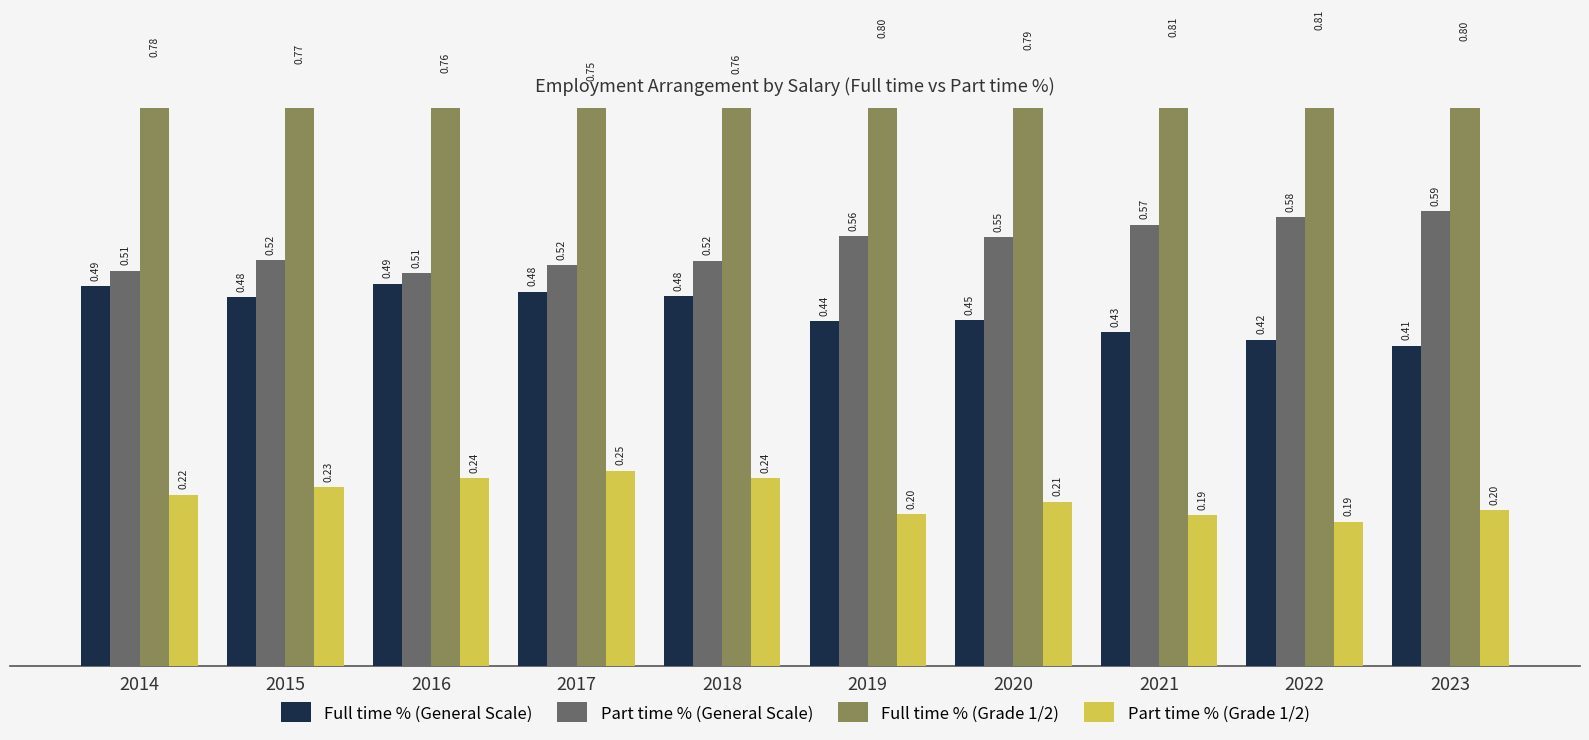

How many groups of bars are there?

10